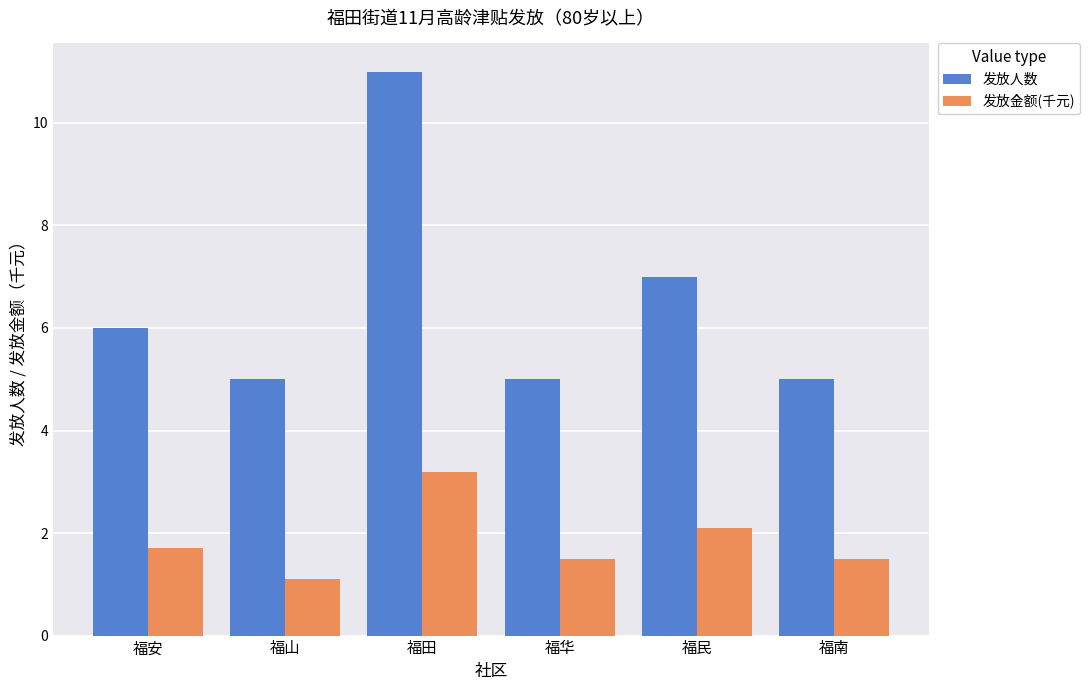

True or false: 发放金额(千元) has a value of 1.0 at 福南.

False